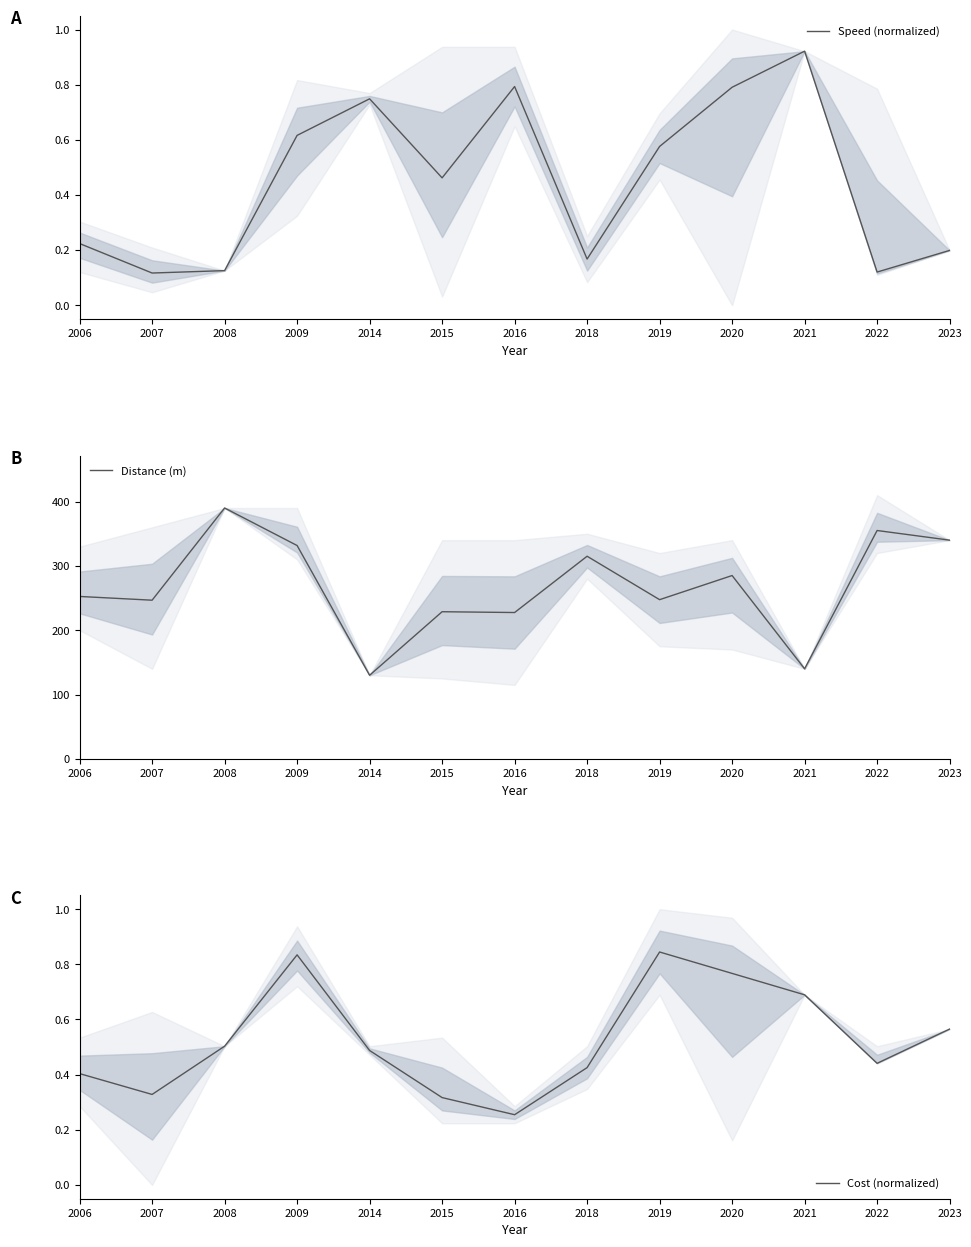

What is the total value across all series at 2023?

340.8